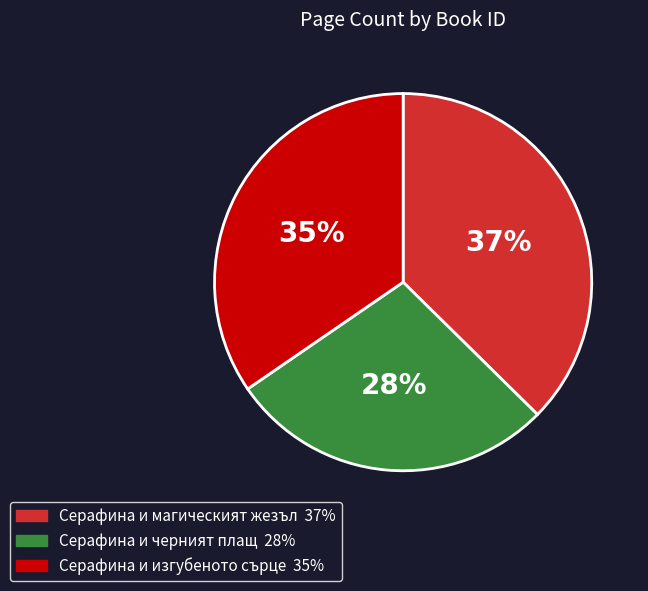

How many segments does this pie chart have?

3